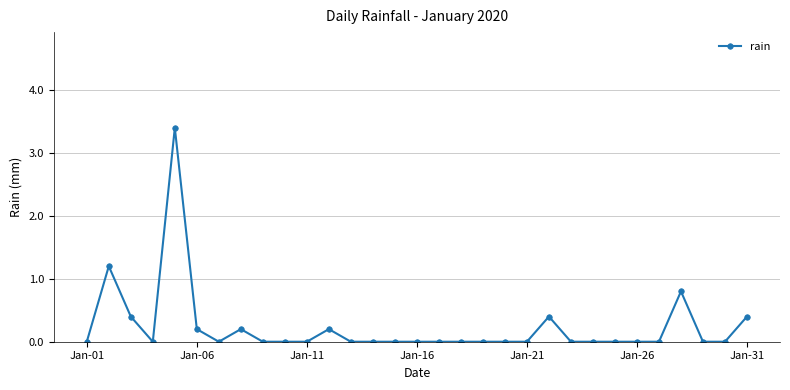

How many series are shown in this chart?

1